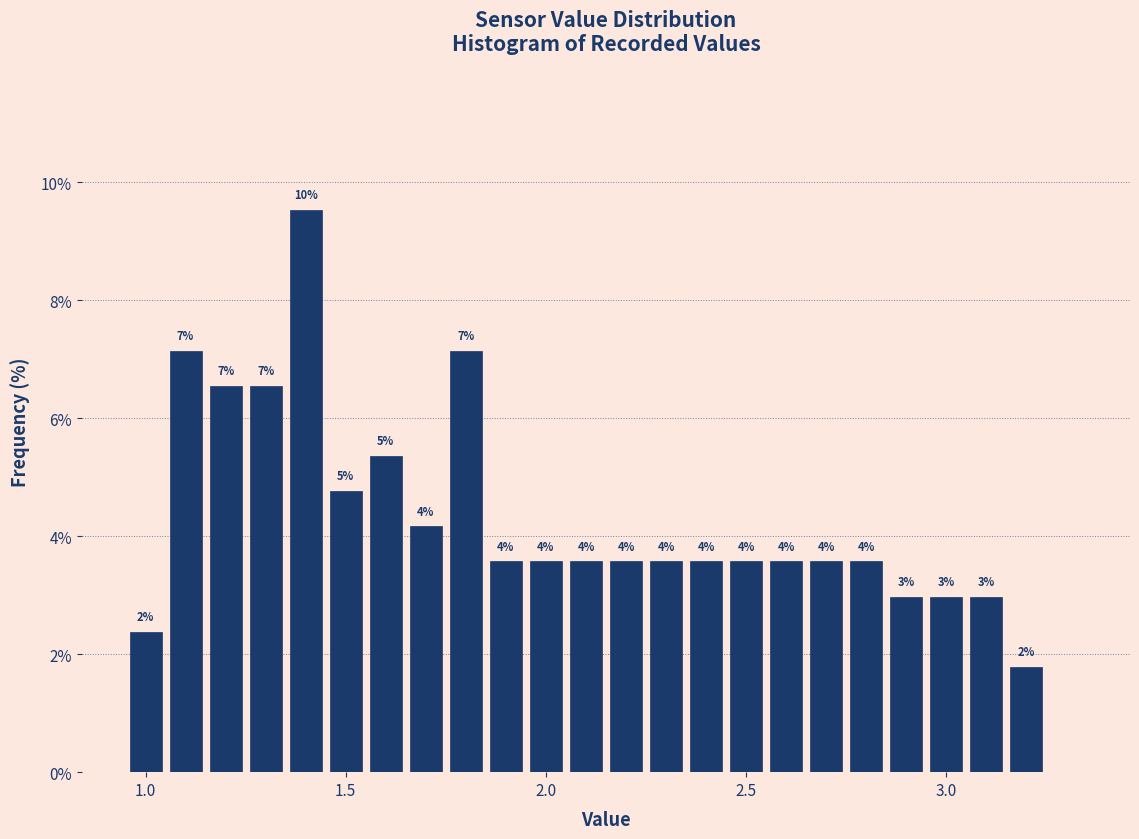

Around what value on the x-axis is the tallest bar? Give the approximate position of its centre, as read against the axis.

1.40